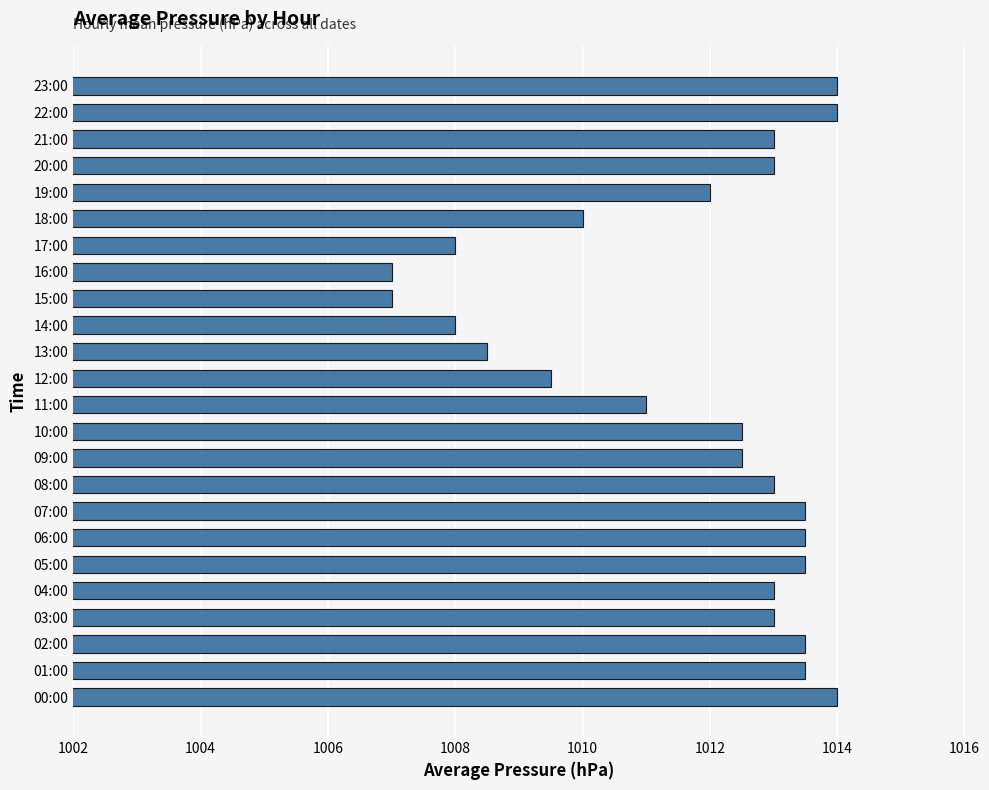

Reading bottom to top, transcribe all the data shown in this chart.

00:00=1014.0	01:00=1013.5	02:00=1013.5	03:00=1013.0	04:00=1013.0	05:00=1013.5	06:00=1013.5	07:00=1013.5	08:00=1013.0	09:00=1012.5	10:00=1012.5	11:00=1011.0	12:00=1009.5	13:00=1008.5	14:00=1008.0	15:00=1007.0	16:00=1007.0	17:00=1008.0	18:00=1010.0	19:00=1012.0	20:00=1013.0	21:00=1013.0	22:00=1014.0	23:00=1014.0